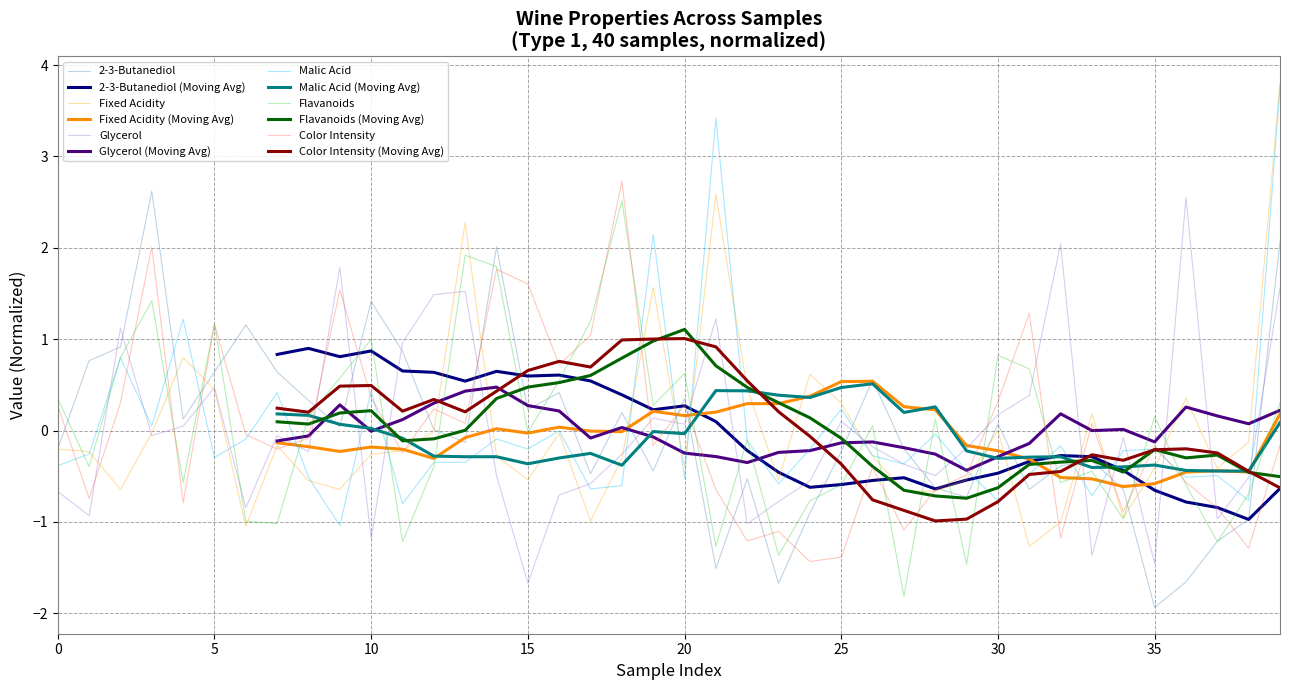

Does the chart display data point markers on the line(s)?

No